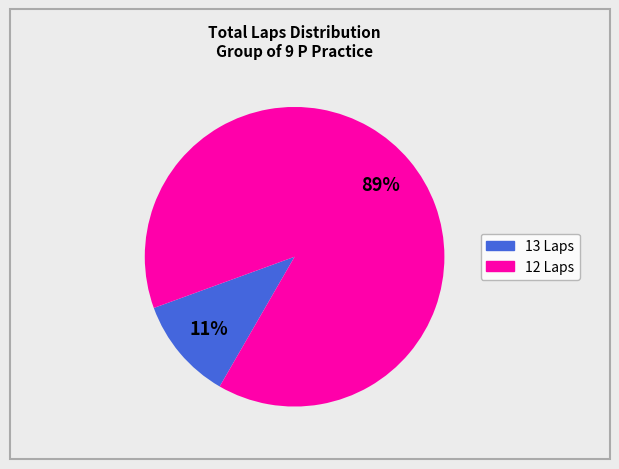

Does any single category account for the majority?

Yes